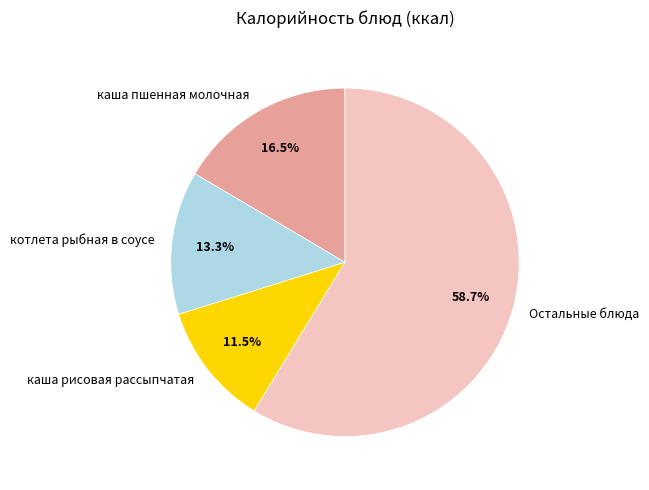

What is the ratio of the value at Остальные блюда to the value at каша рисовая рассыпчатая?

5.1